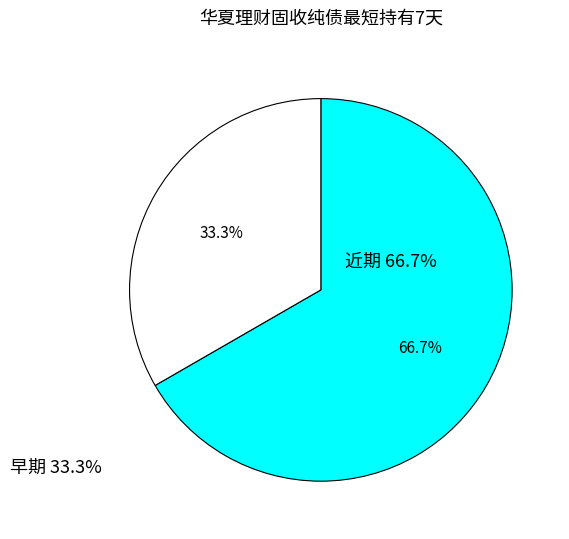

Is there a majority slice in this chart?

Yes